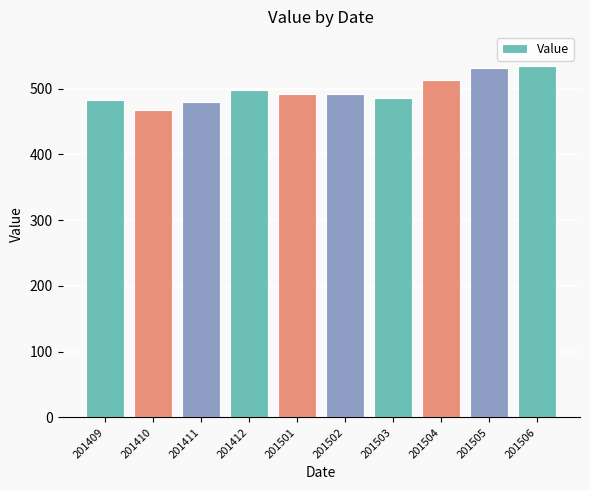

How many categories are shown in the chart?

10